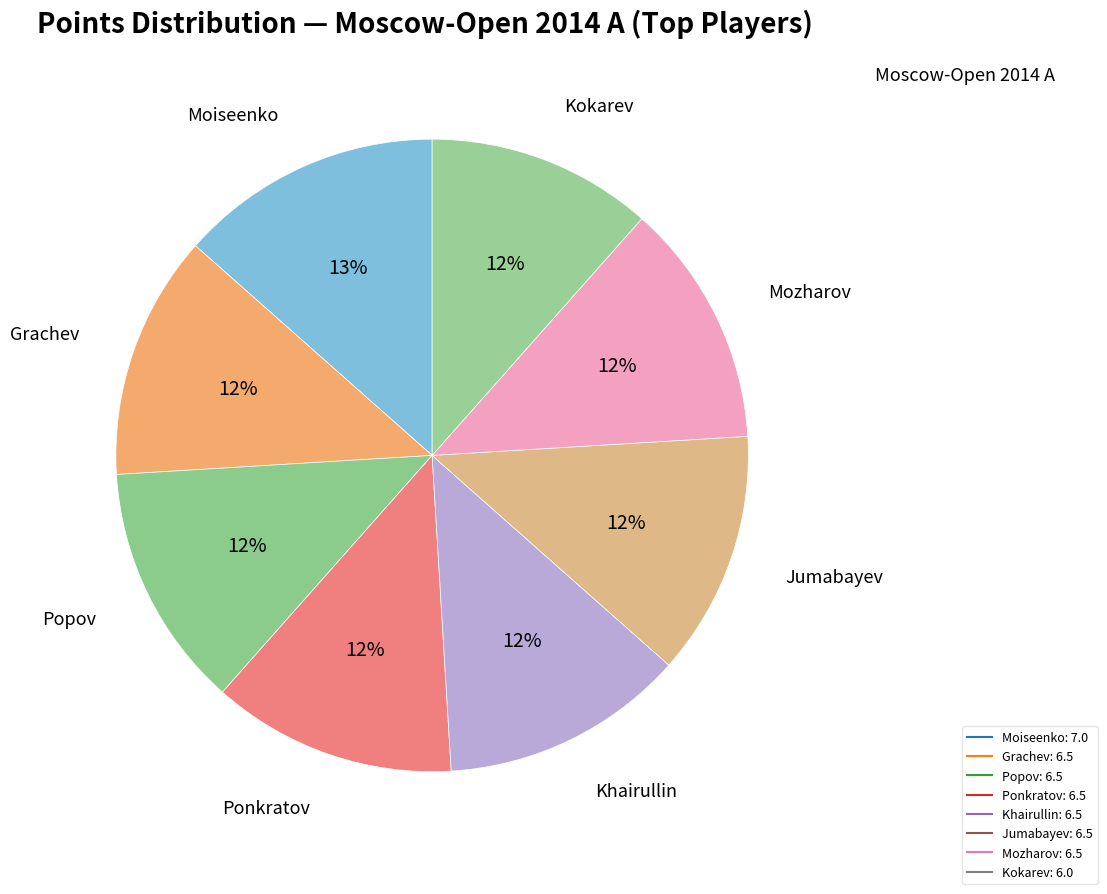

Is there a majority slice in this chart?

No